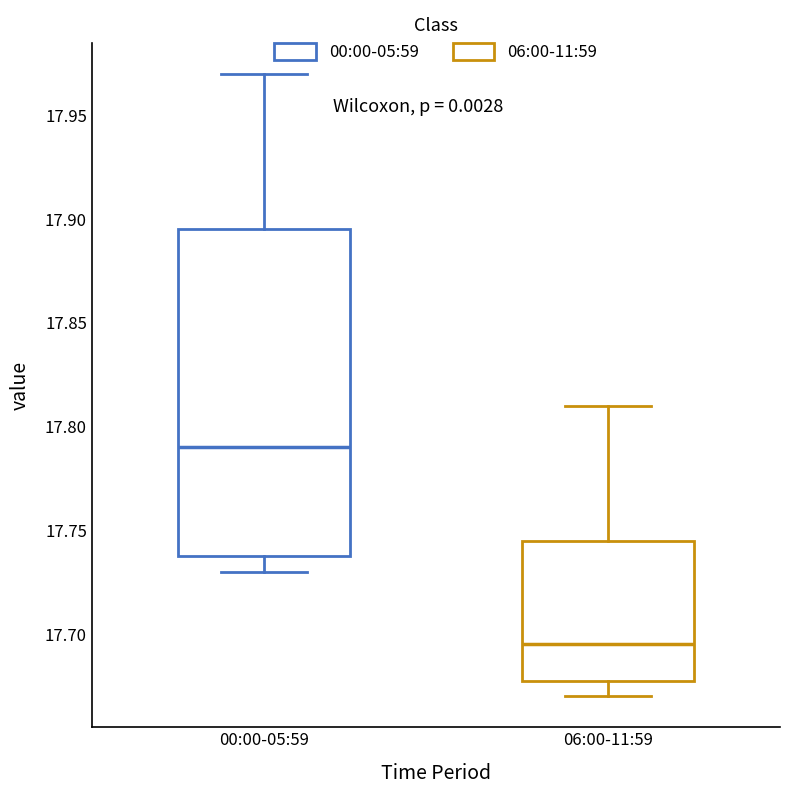

Reading left to right, transcribe this box plot: for each box, give where its median line is, the range the box spans, and where its two whiskers end, as read against the y-axis. The values are not printed on the chart, so give them approximately, as read against the axis.

00:00-05:59: median 17.790, box 17.740 to 17.895, whiskers 17.730 to 17.970
06:00-11:59: median 17.695, box 17.680 to 17.745, whiskers 17.670 to 17.810